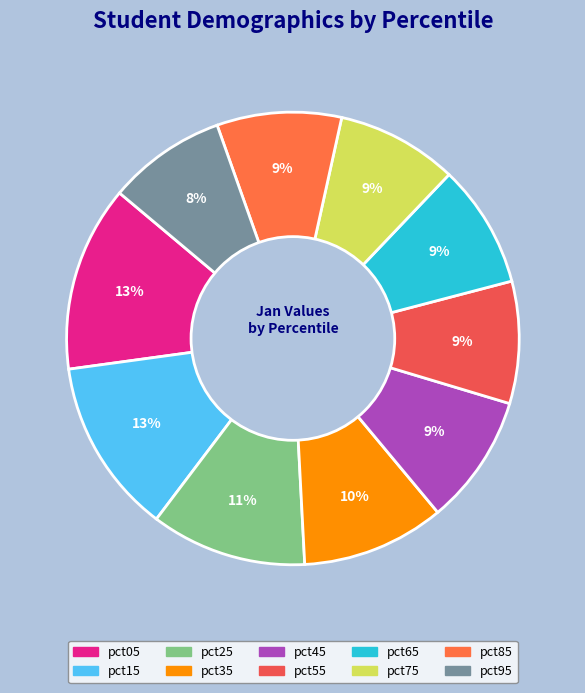

Does any single category account for the majority?

No